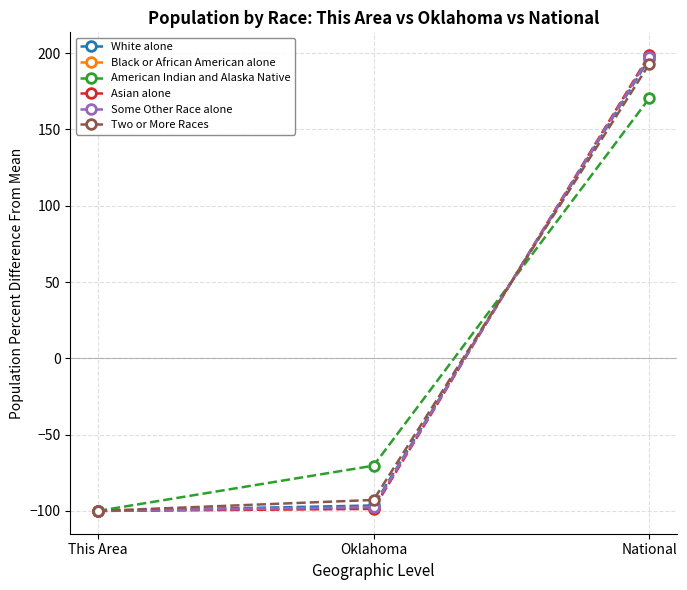

At which category is the sum across all series the highest?

National